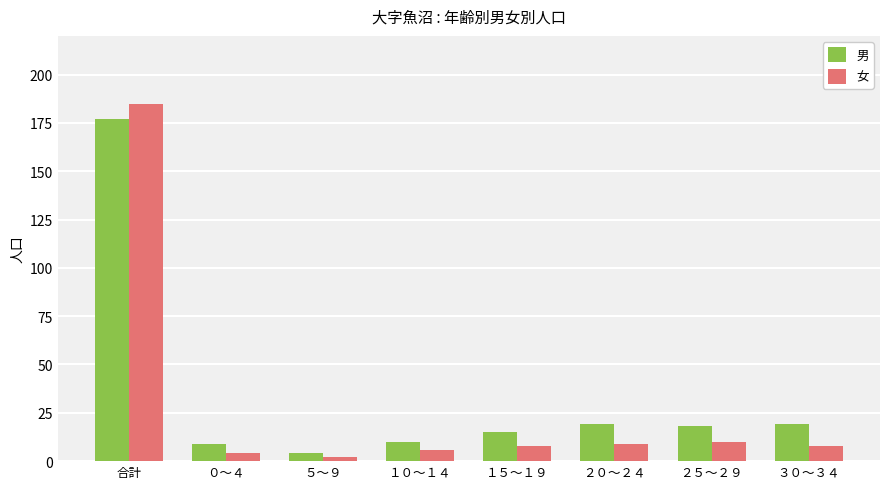

At which category does the chart reach its minimum across all series?

５～９